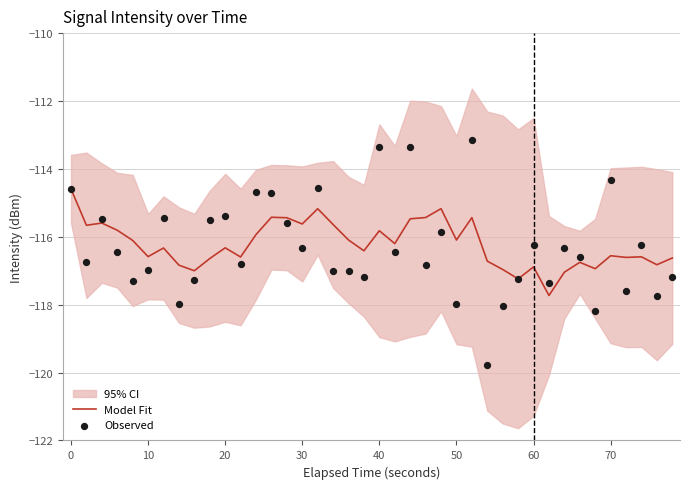

What is the lowest value of the Model Fit series?

-117.7